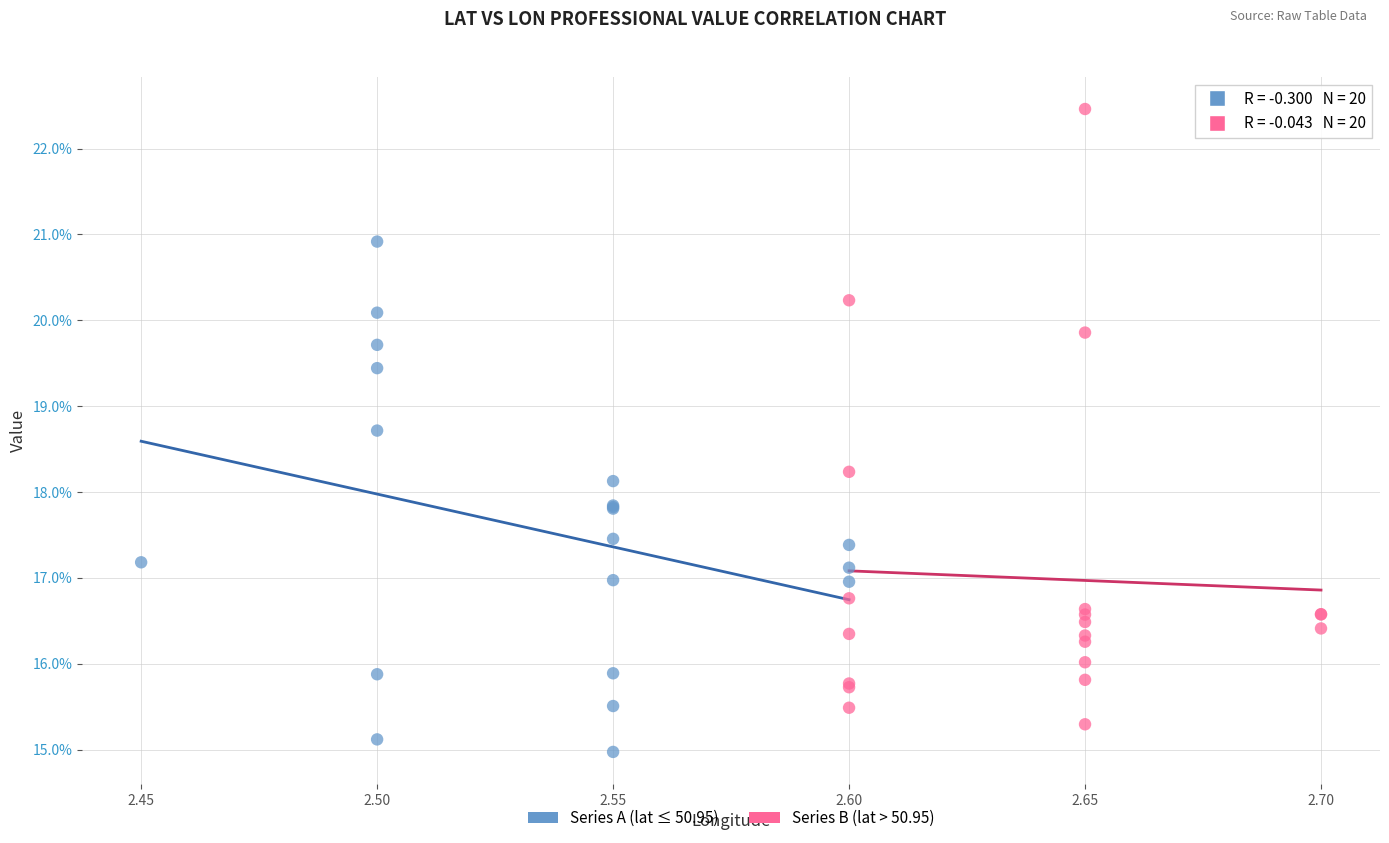

Which series reaches the minimum Y coordinate?

Series A (lat ≤ 50.95)